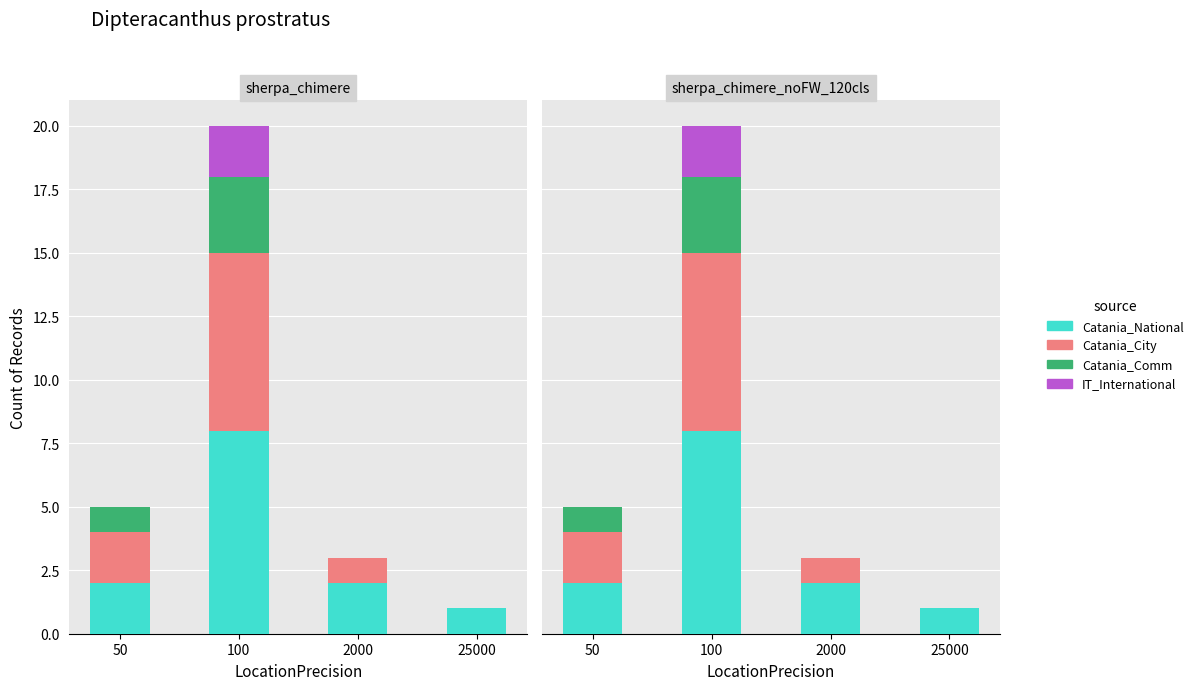

What is the difference between the Catania_National values at 25000 and 100?

7